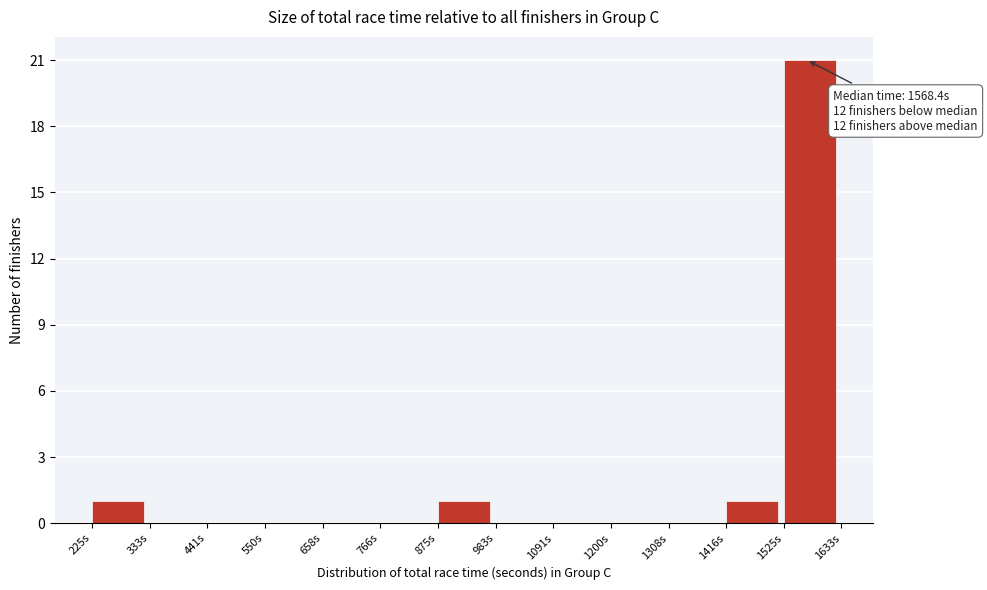

Which range on the x-axis has the tallest bar?

1520 to 1640